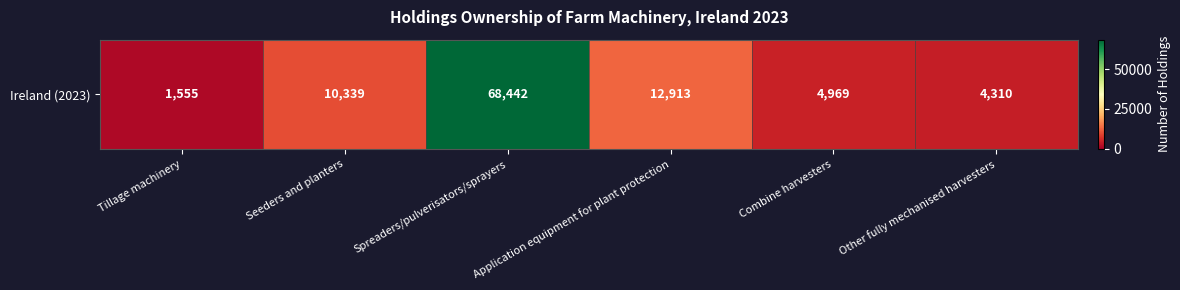

How many distinct data groups are displayed?

1